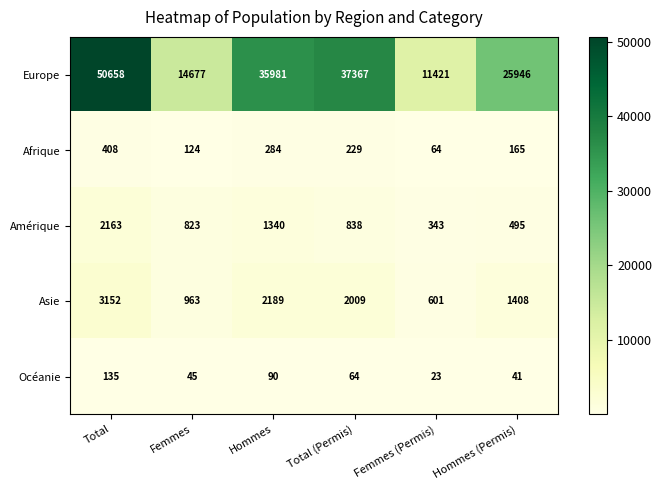

The value of Europe at Hommes (Permis) is 25946. True or false?

True